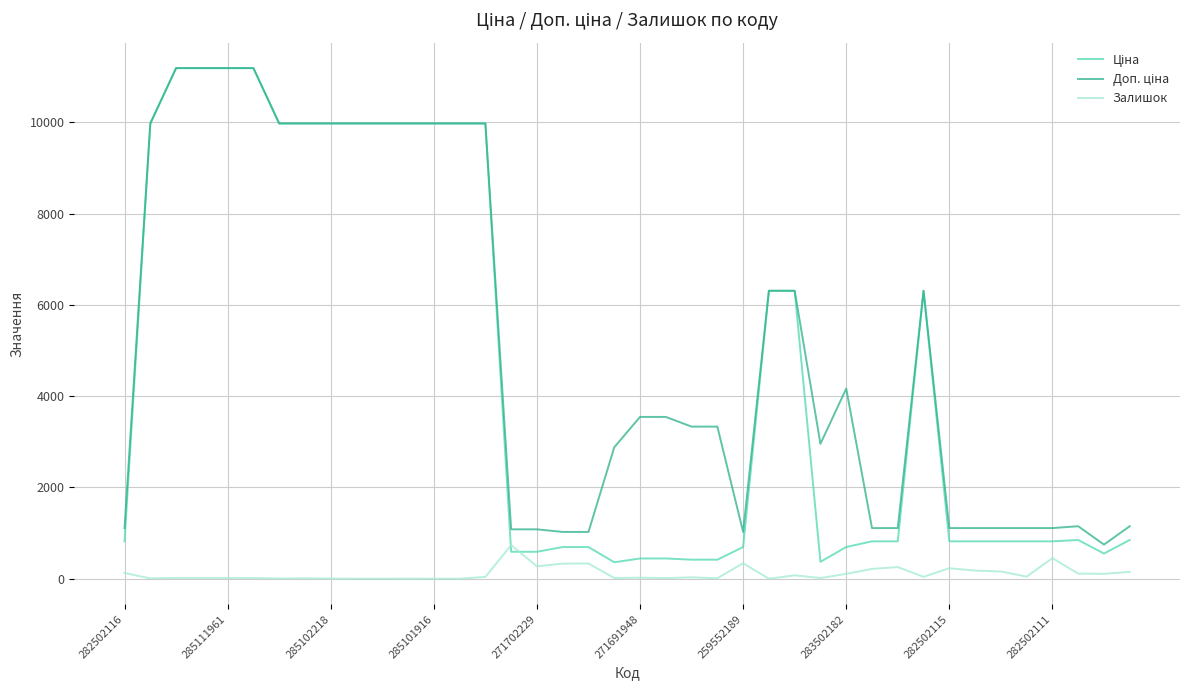

How many categories are shown in the chart?

40